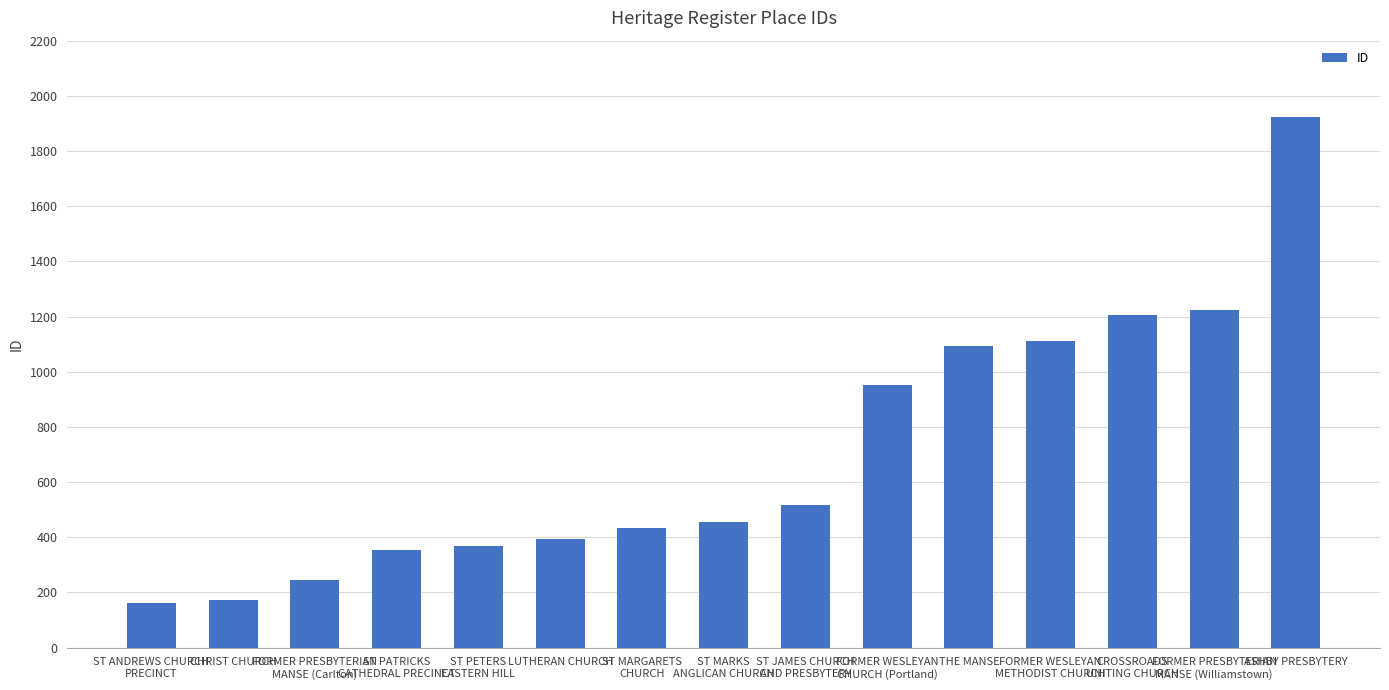

Are the bars grouped side by side (vs. stacked)?

No